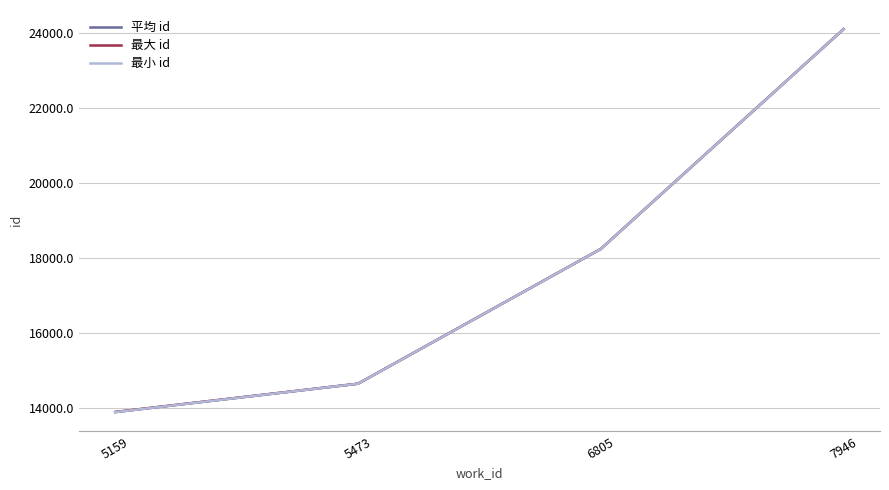

At how many categories does at least one series exceed 19783?

1